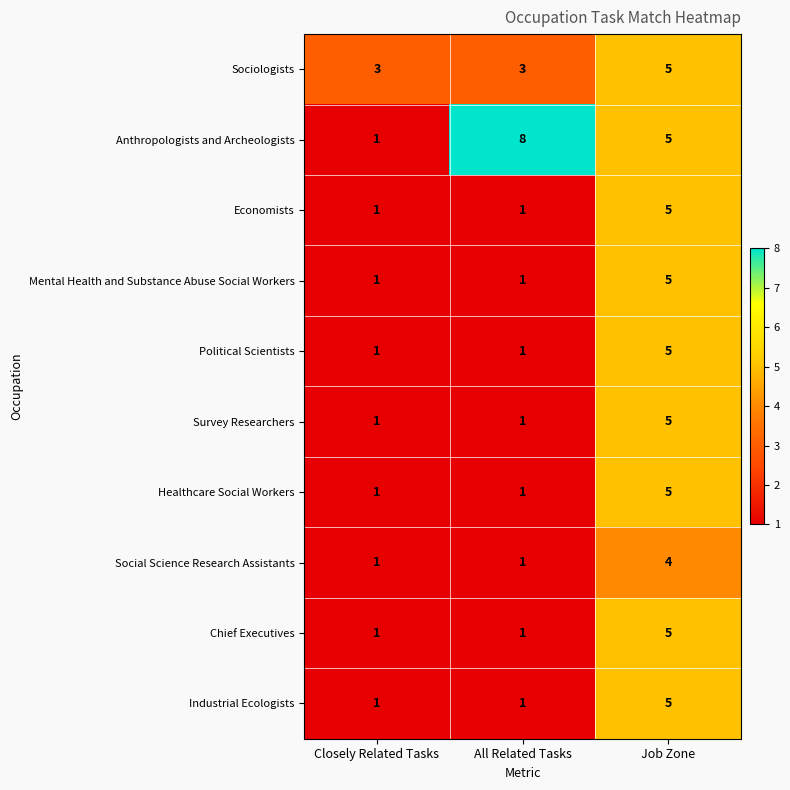

How many series are shown in this chart?

10